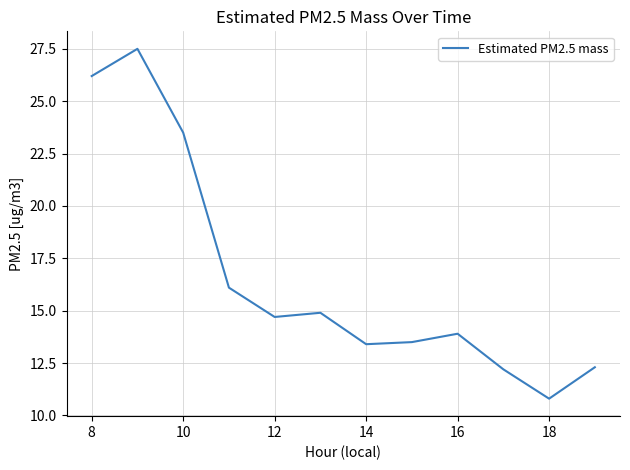

What is the maximum value shown in the chart?

27.5